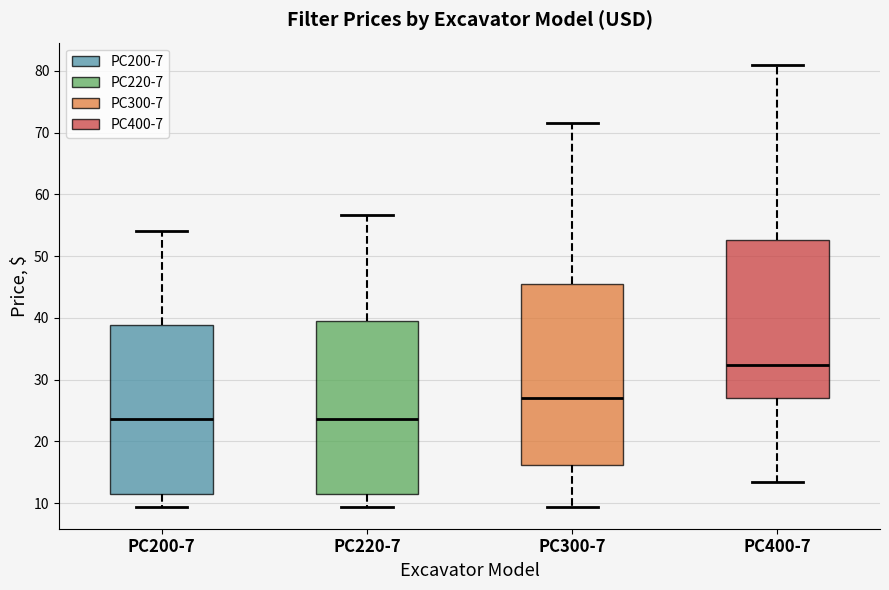

Comparing the boxes themselves (not the whiskers), which one is the tallest?

PC300-7